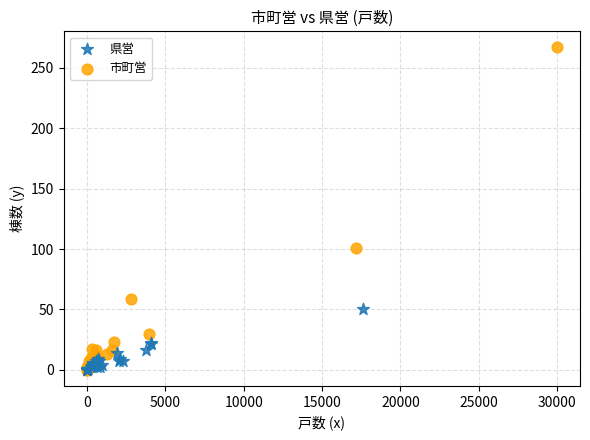

Which series has the widest spread of Y values?

市町営